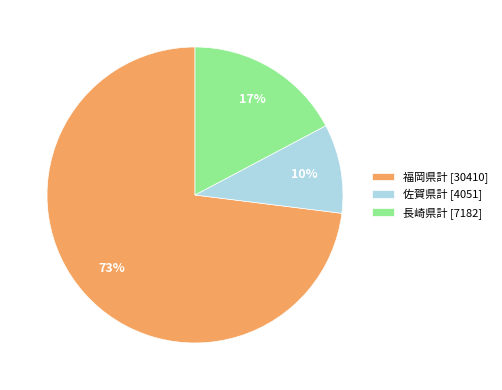

Is it true that 長崎県計 [7182] is 10% of the pie?

False